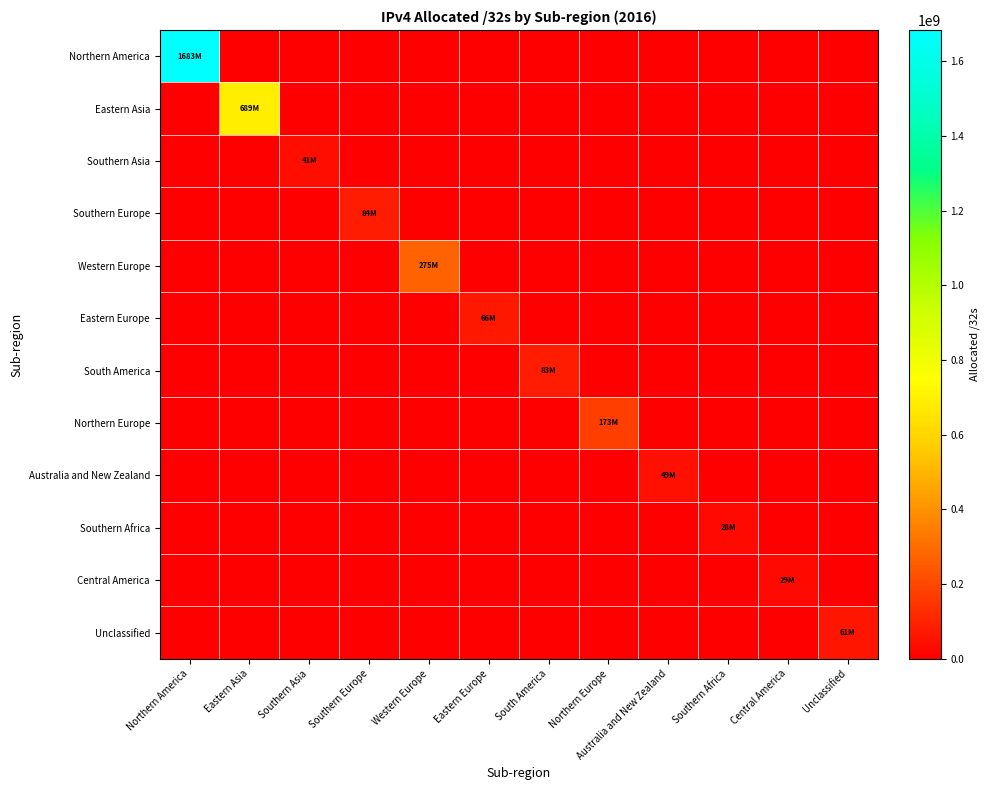

Reading left to right, list all the values displayed in this chart.

Northern America: Northern America=1683358976	Eastern Asia=0	Southern Asia=0	Southern Europe=0	Western Europe=0	Eastern Europe=0	South America=0	Northern Europe=0	Australia and New Zealand=0	Southern Africa=0	Central America=0	Unclassified=0
Eastern Asia: Northern America=0	Eastern Asia=689143296	Southern Asia=0	Southern Europe=0	Western Europe=0	Eastern Europe=0	South America=0	Northern Europe=0	Australia and New Zealand=0	Southern Africa=0	Central America=0	Unclassified=0
Southern Asia: Northern America=0	Eastern Asia=0	Southern Asia=40801792	Southern Europe=0	Western Europe=0	Eastern Europe=0	South America=0	Northern Europe=0	Australia and New Zealand=0	Southern Africa=0	Central America=0	Unclassified=0
Southern Europe: Northern America=0	Eastern Asia=0	Southern Asia=0	Southern Europe=84097664	Western Europe=0	Eastern Europe=0	South America=0	Northern Europe=0	Australia and New Zealand=0	Southern Africa=0	Central America=0	Unclassified=0
Western Europe: Northern America=0	Eastern Asia=0	Southern Asia=0	Southern Europe=0	Western Europe=274938240	Eastern Europe=0	South America=0	Northern Europe=0	Australia and New Zealand=0	Southern Africa=0	Central America=0	Unclassified=0
Eastern Europe: Northern America=0	Eastern Asia=0	Southern Asia=0	Southern Europe=0	Western Europe=0	Eastern Europe=65875016	South America=0	Northern Europe=0	Australia and New Zealand=0	Southern Africa=0	Central America=0	Unclassified=0
South America: Northern America=0	Eastern Asia=0	Southern Asia=0	Southern Europe=0	Western Europe=0	Eastern Europe=0	South America=82927104	Northern Europe=0	Australia and New Zealand=0	Southern Africa=0	Central America=0	Unclassified=0
Northern Europe: Northern America=0	Eastern Asia=0	Southern Asia=0	Southern Europe=0	Western Europe=0	Eastern Europe=0	South America=0	Northern Europe=172871168	Australia and New Zealand=0	Southern Africa=0	Central America=0	Unclassified=0
Australia and New Zealand: Northern America=0	Eastern Asia=0	Southern Asia=0	Southern Europe=0	Western Europe=0	Eastern Europe=0	South America=0	Northern Europe=0	Australia and New Zealand=48523776	Southern Africa=0	Central America=0	Unclassified=0
Southern Africa: Northern America=0	Eastern Asia=0	Southern Asia=0	Southern Europe=0	Western Europe=0	Eastern Europe=0	South America=0	Northern Europe=0	Australia and New Zealand=0	Southern Africa=27694336	Central America=0	Unclassified=0
Central America: Northern America=0	Eastern Asia=0	Southern Asia=0	Southern Europe=0	Western Europe=0	Eastern Europe=0	South America=0	Northern Europe=0	Australia and New Zealand=0	Southern Africa=0	Central America=28824320	Unclassified=0
Unclassified: Northern America=0	Eastern Asia=0	Southern Asia=0	Southern Europe=0	Western Europe=0	Eastern Europe=0	South America=0	Northern Europe=0	Australia and New Zealand=0	Southern Africa=0	Central America=0	Unclassified=61429064